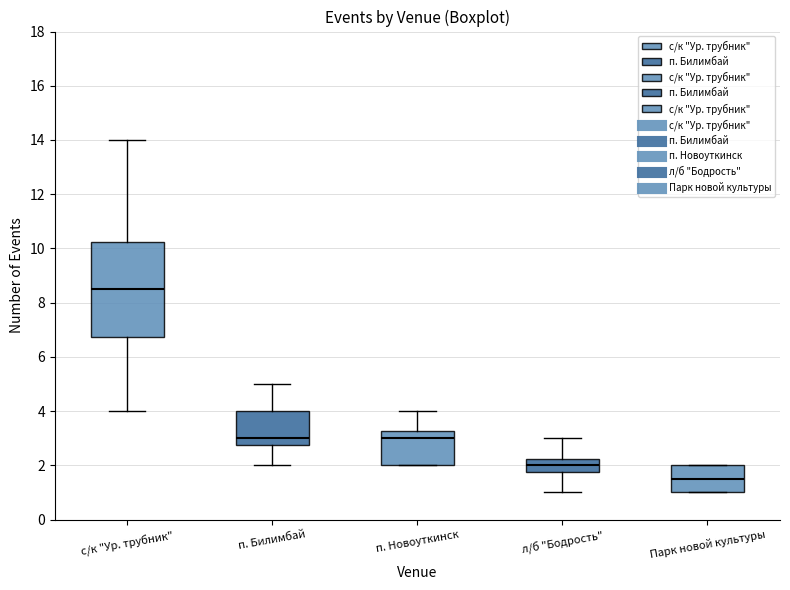

Which box is the tallest, from its lower edge to its upper edge?

с/к "Ур. трубник"